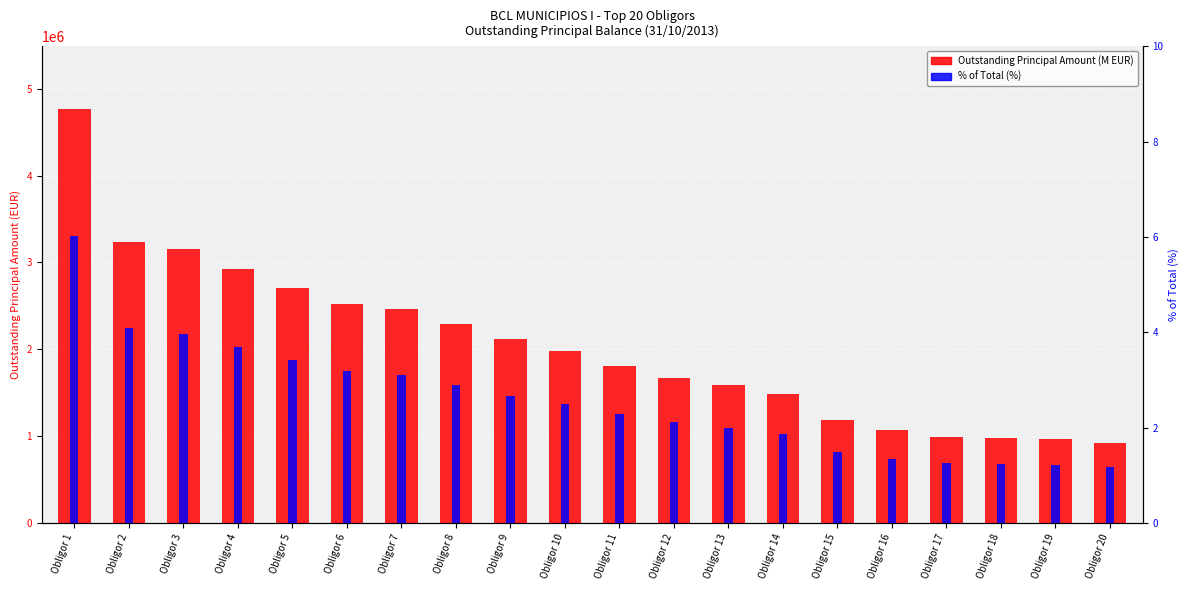

How many values in the % of Total (%) series are below 2?

7